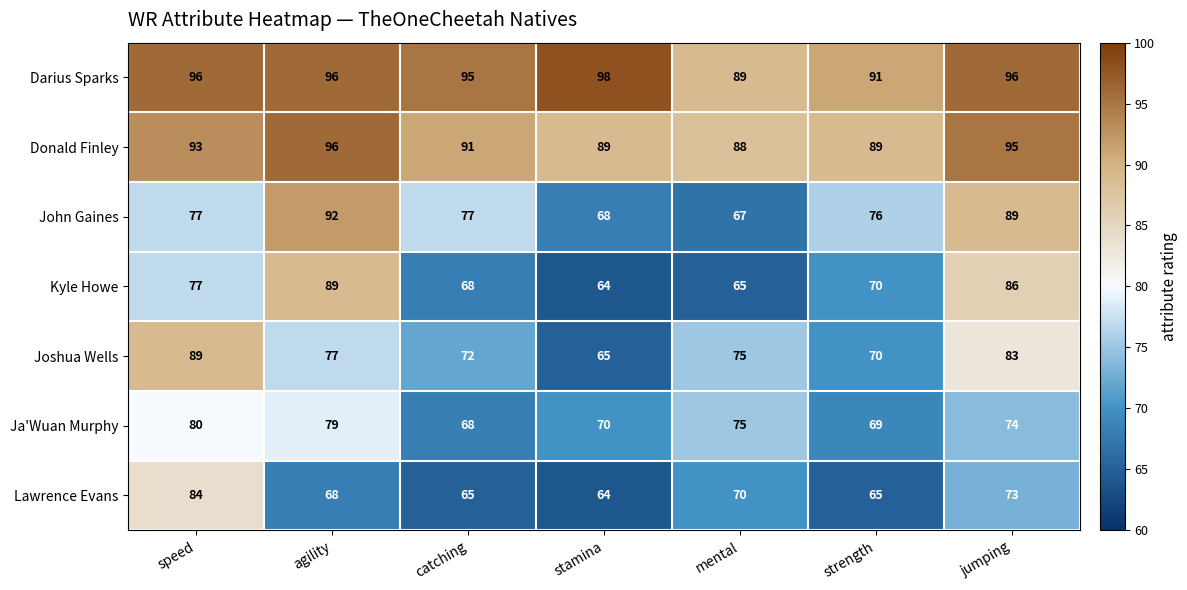

What is the difference between the highest and lowest values at mental?

24